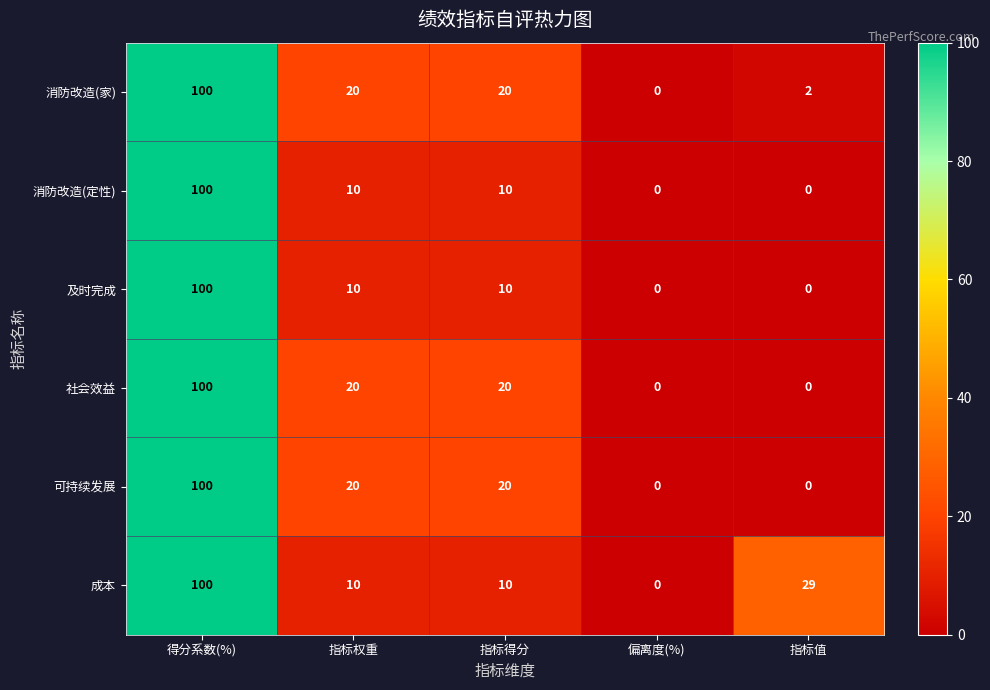

The value of 消防改造(家) at 指标得分 is 33. True or false?

False